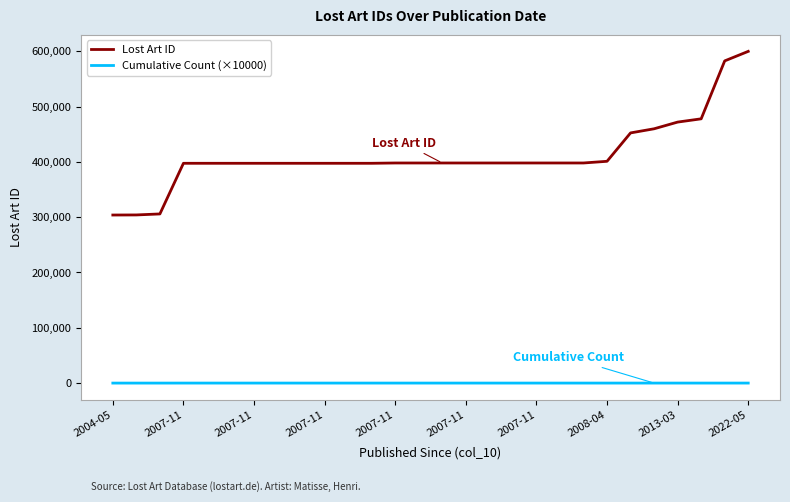

Which series has the largest range (max minus min)?

Lost Art ID